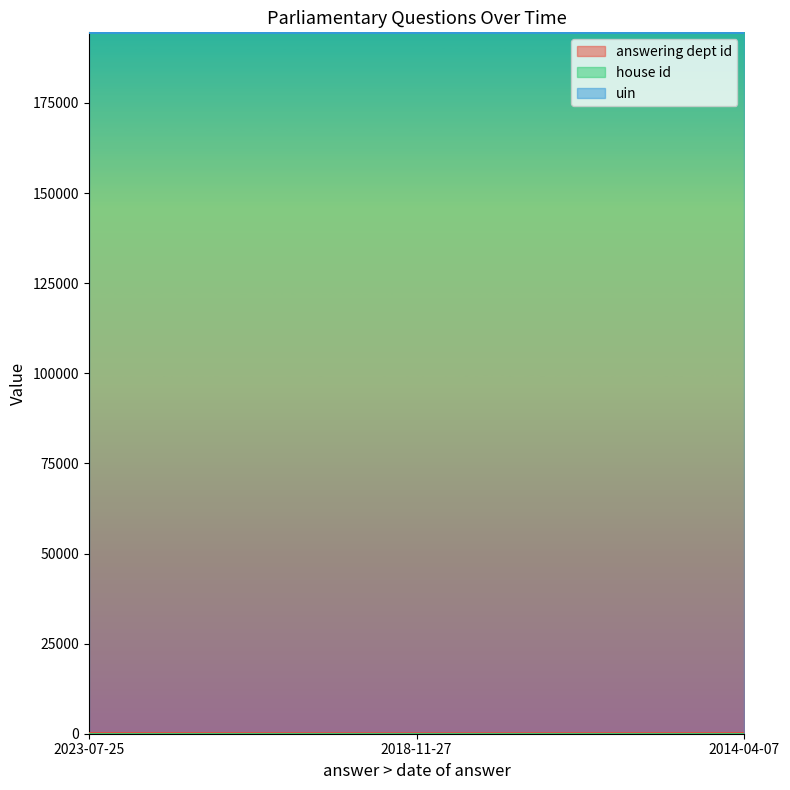

Reading left to right, what are all the values shown in this chart?

answering dept id: 2023-07-25=60	2018-11-27=10	2014-04-07=53
house id: 2023-07-25=1	2018-11-27=1	2014-04-07=1
uin: 2023-07-25=194605	2018-11-27=194605	2014-04-07=194605